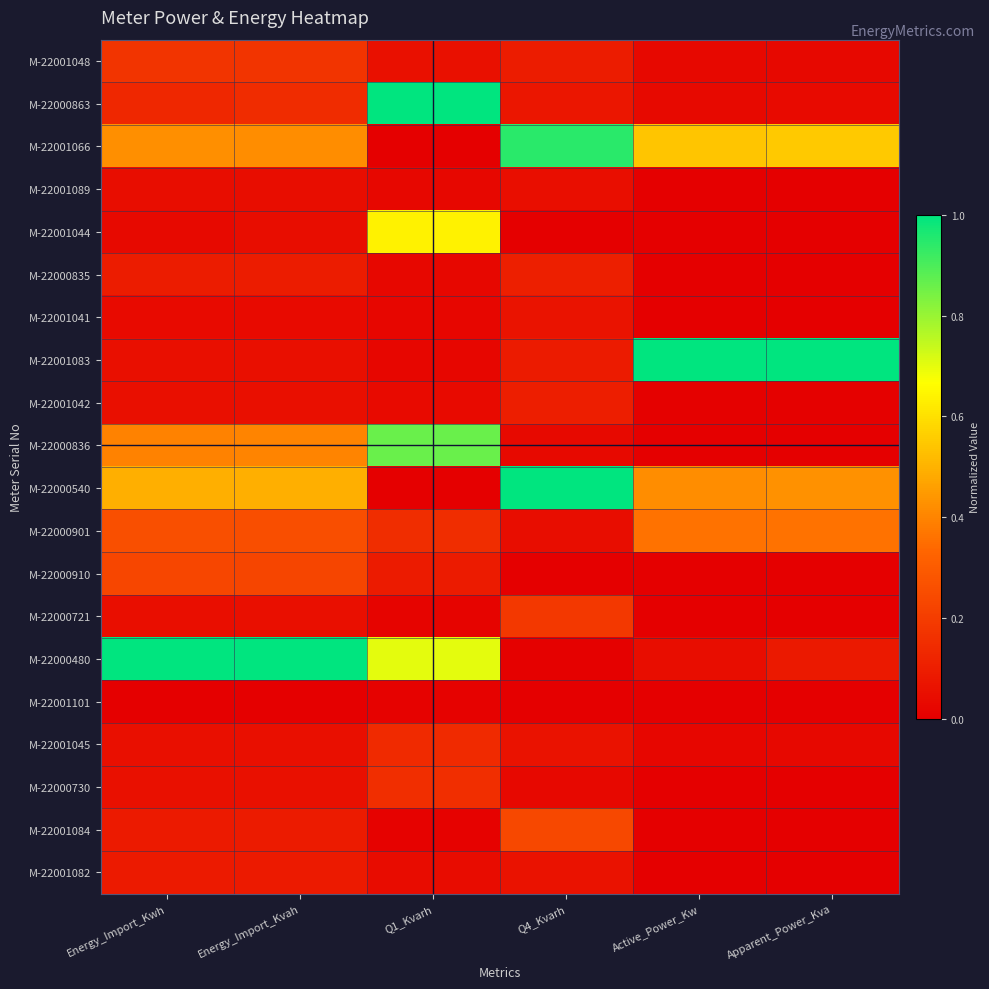

What is the spread (max minus min) of values at Energy_Import_Kwh?

1.0